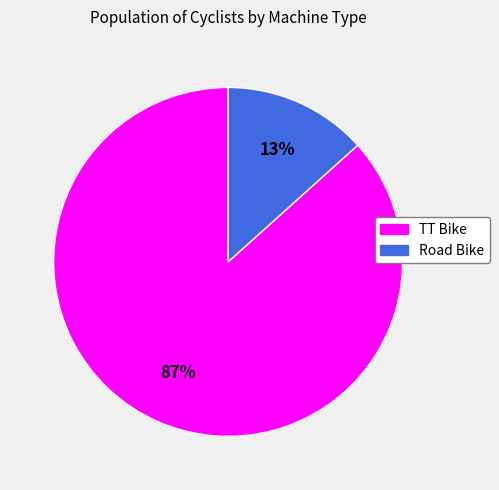

Does any single category account for the majority?

Yes